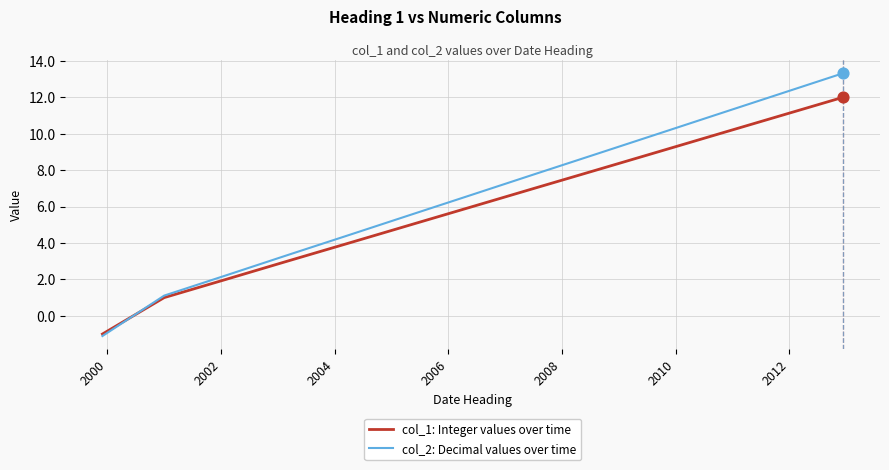

At how many categories does at least one series exceed 12?

2